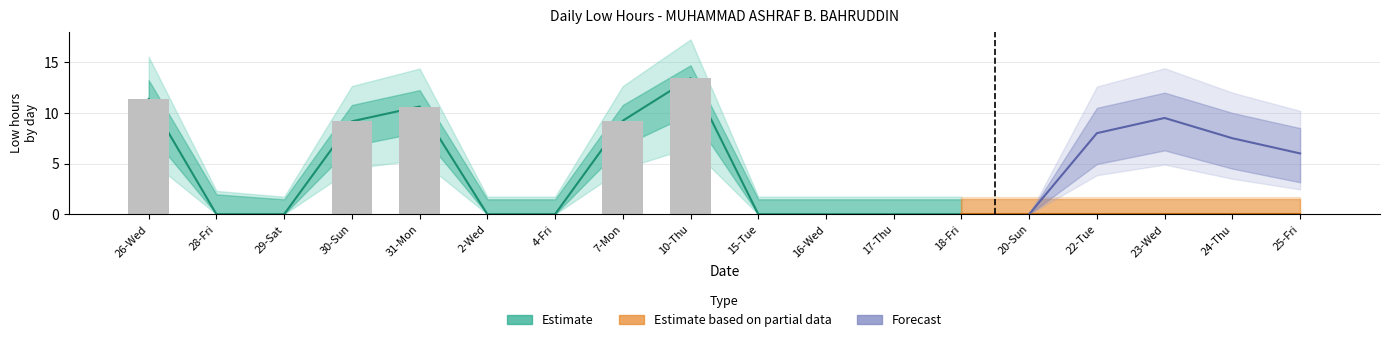

What is the label of the 7th bar from the left?

4-Fri